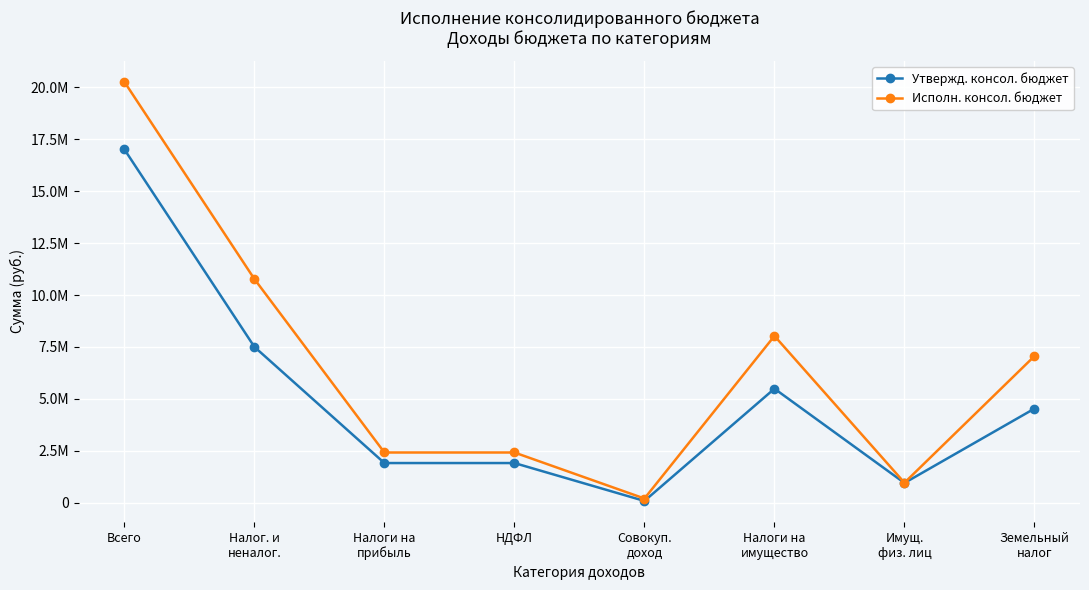

True or false: Утвержд. консол. бюджет and Исполн. консол. бюджет cross at least once.

False